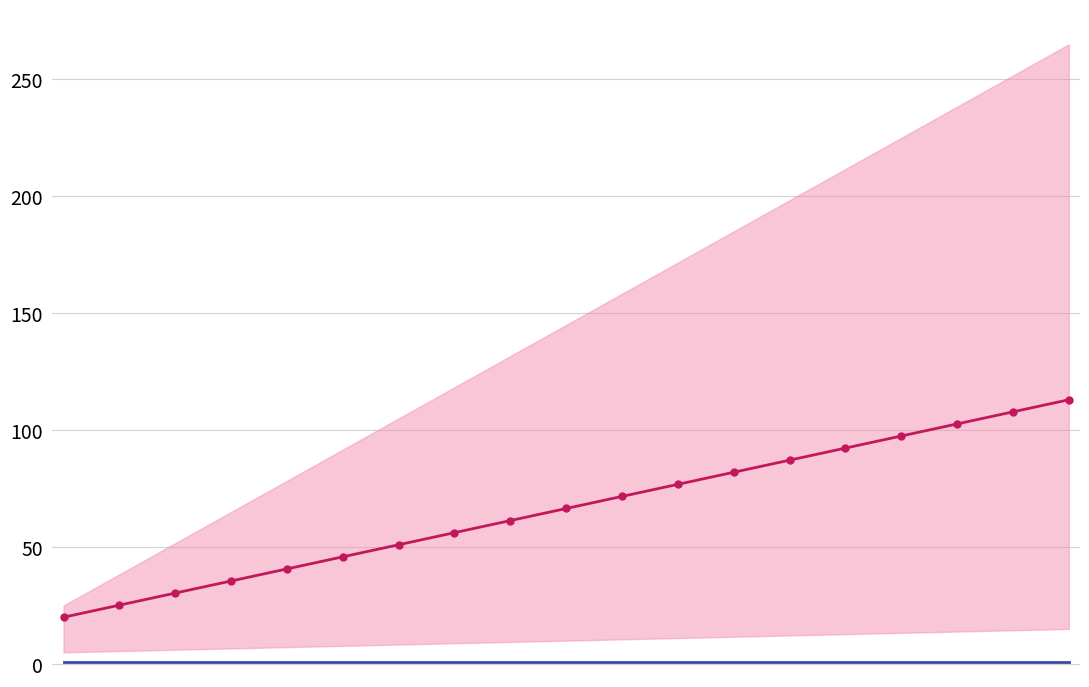

Reading left to right, transcribe all the data shown in this chart.

P1: 20.0	25.2	30.3	35.5	40.7	45.8	51.0	56.2	61.3	66.5	71.7	76.8	82.0	87.2	92.3	97.5	102.7	107.8	113.0
P2: 1.0	1.0	1.0	1.0	1.0	1.0	1.0	1.0	1.0	1.0	1.0	1.0	1.0	1.0	1.0	1.0	1.0	1.0	1.0